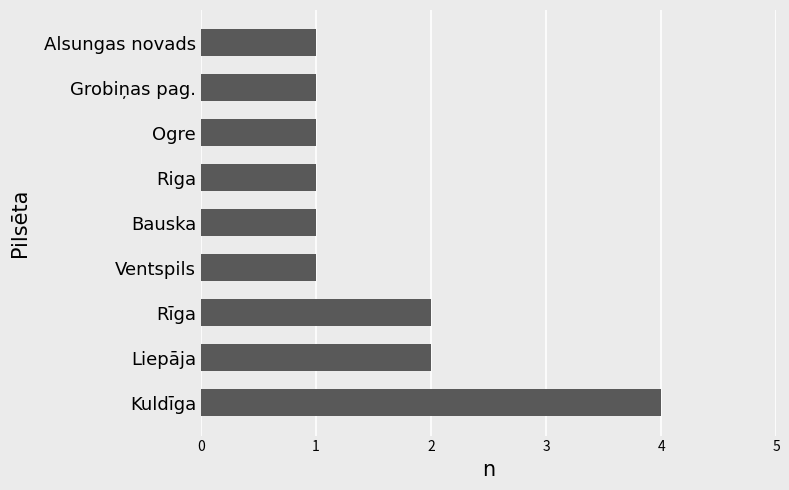

What is the difference between the second highest and second lowest values?

1